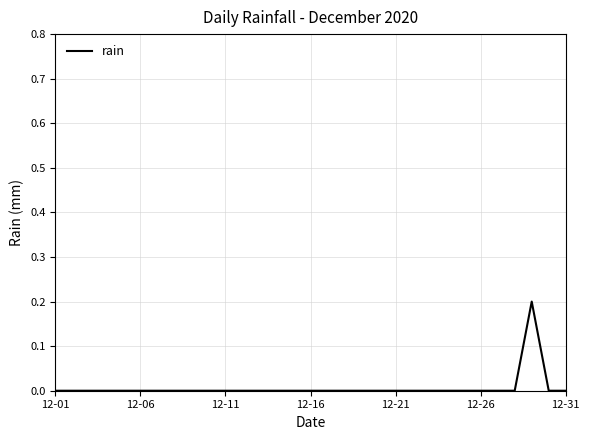

How many lines are shown in the chart?

1